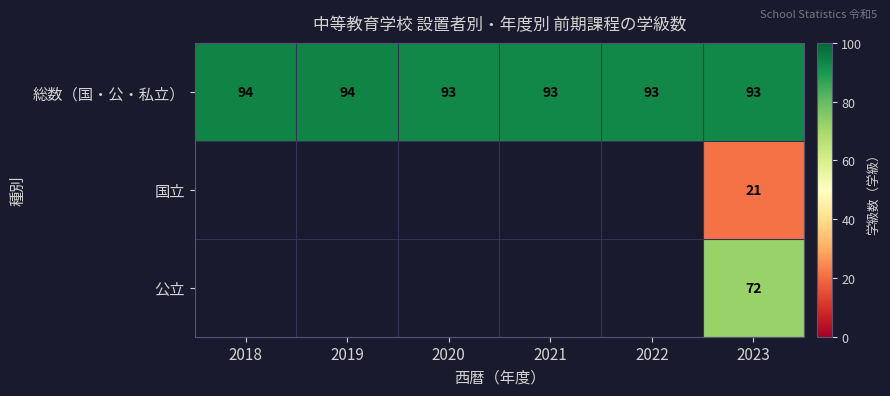

Which has a higher value, 2018 or 2022?

2018